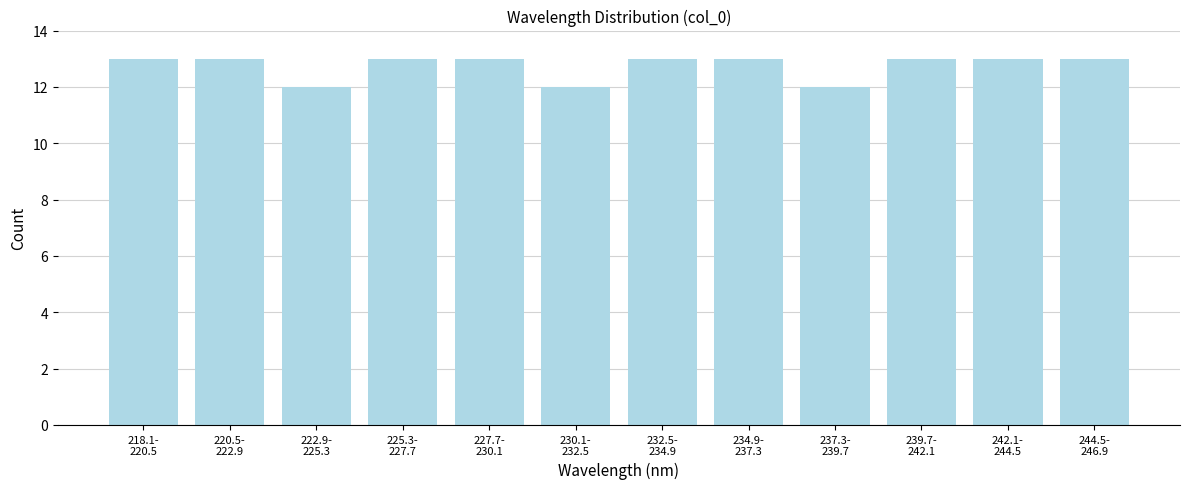

Reading right to left, transcribe all the data shown in this chart.

13	13	13	12	13	13	12	13	13	12	13	13